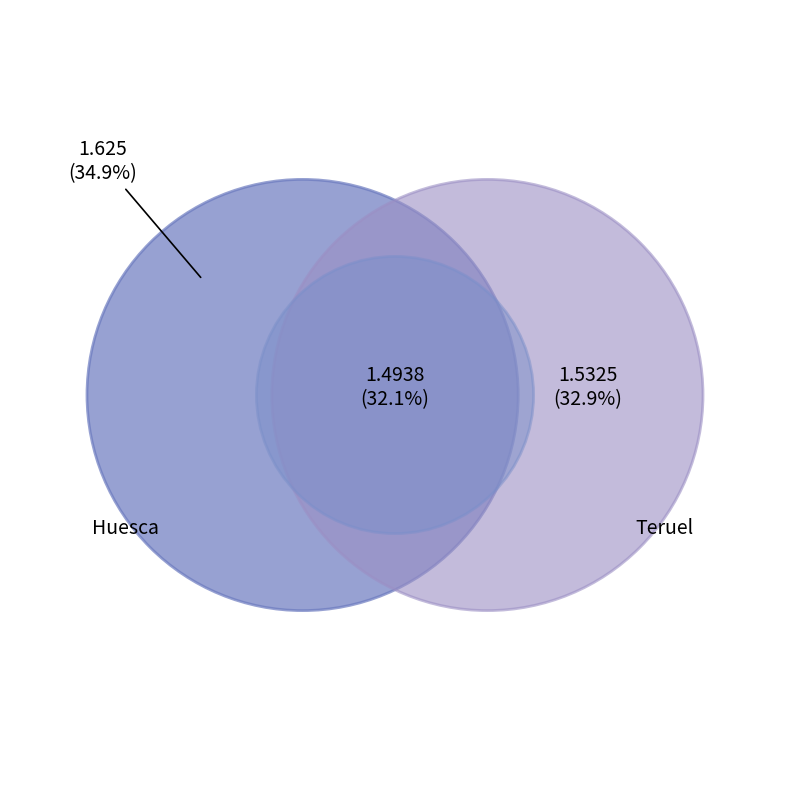

Is there any slice that represents more than half of the pie?

No